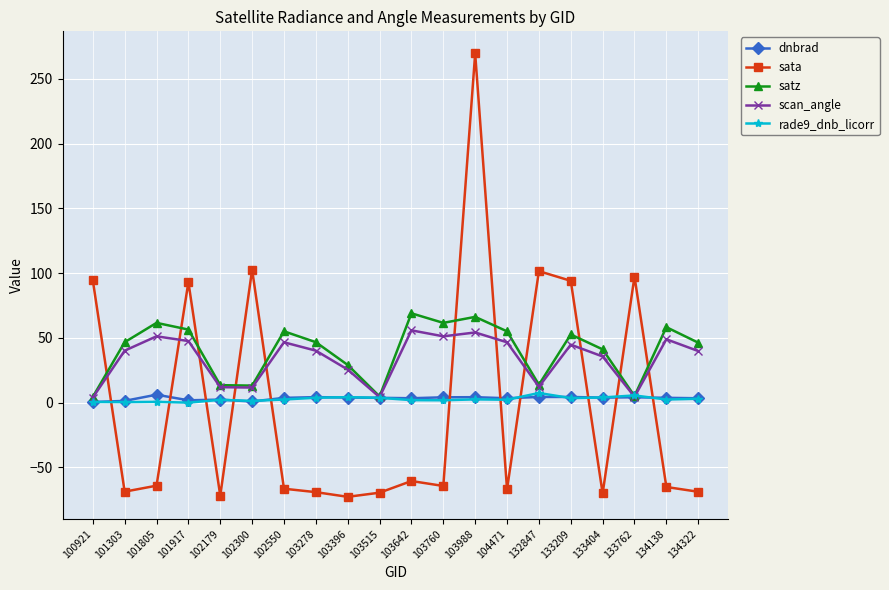

How many lines are shown in the chart?

5